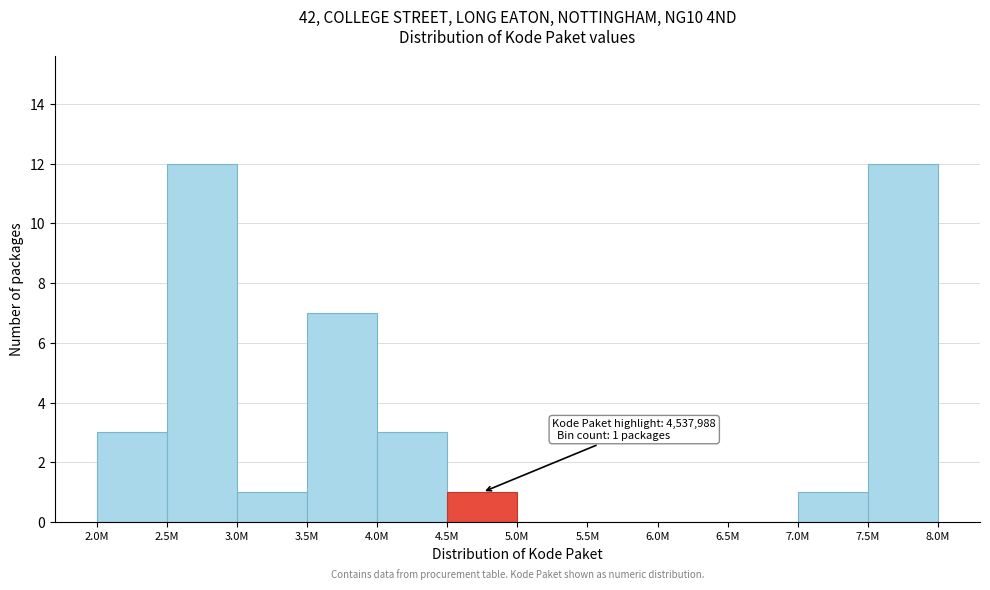

Reading left to right, what are all the values shown in this chart?

2.0M=3	2.5M=12	3.0M=1	3.5M=7	4.0M=3	4.5M=1	5.0M=0	5.5M=0	6.0M=0	6.5M=0	7.0M=1	7.5M=12